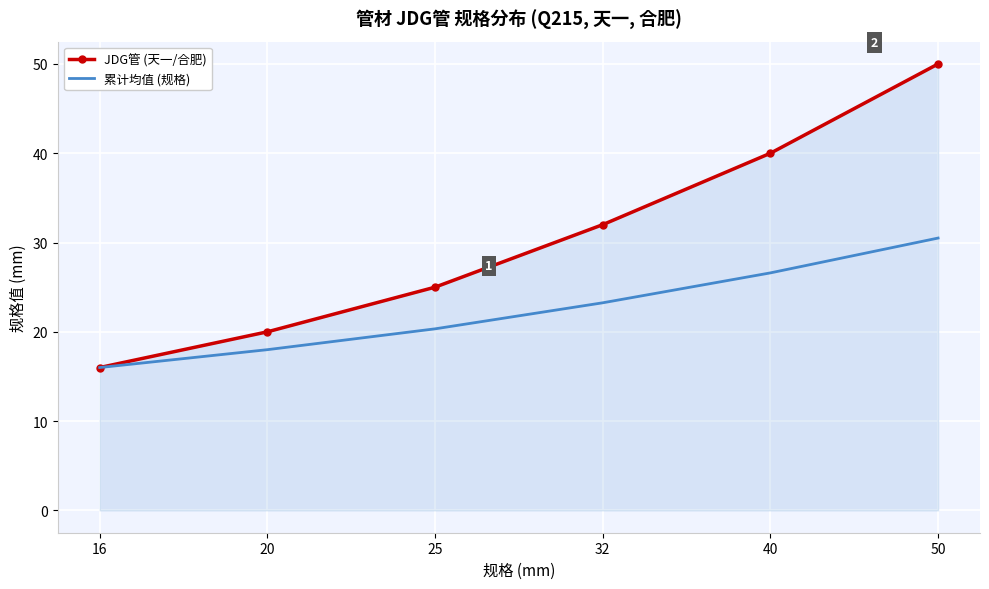

What is the greatest value displayed?

50.0